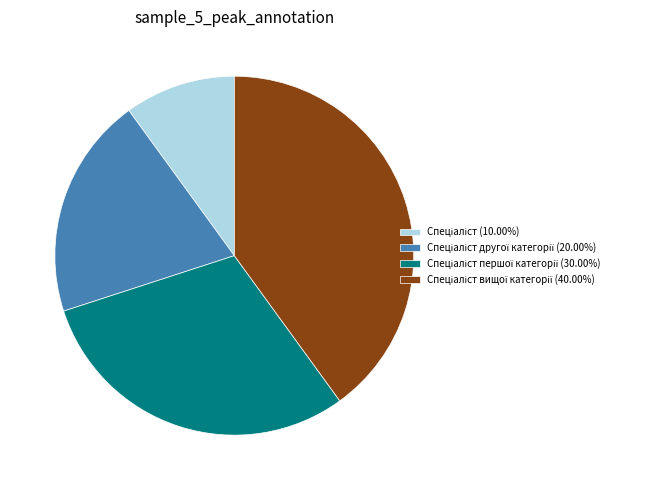

How many slices are in this pie chart?

4